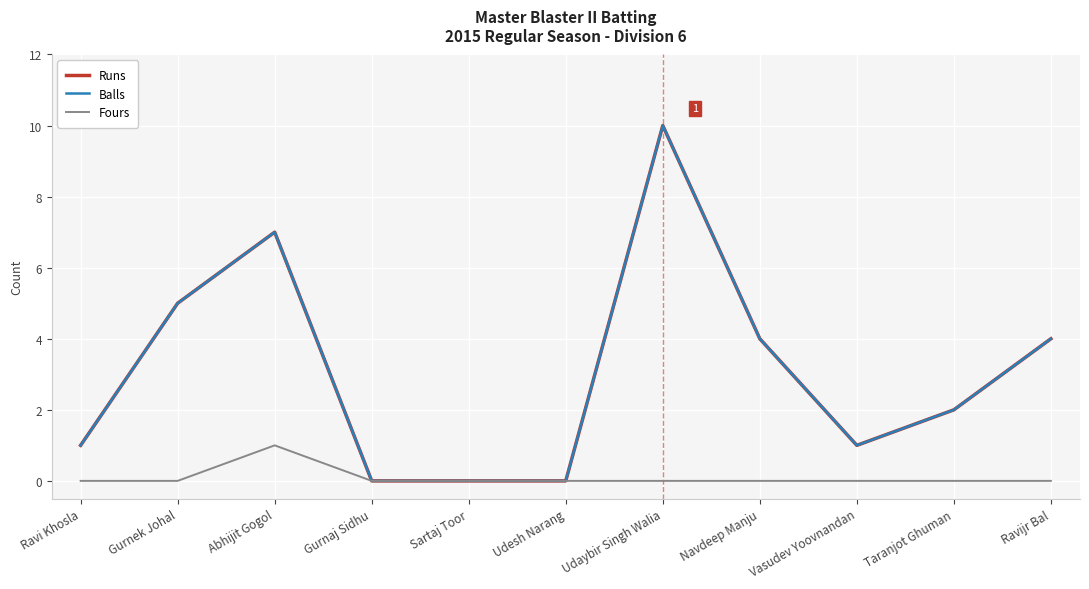

Does the chart display data point markers on the line(s)?

No